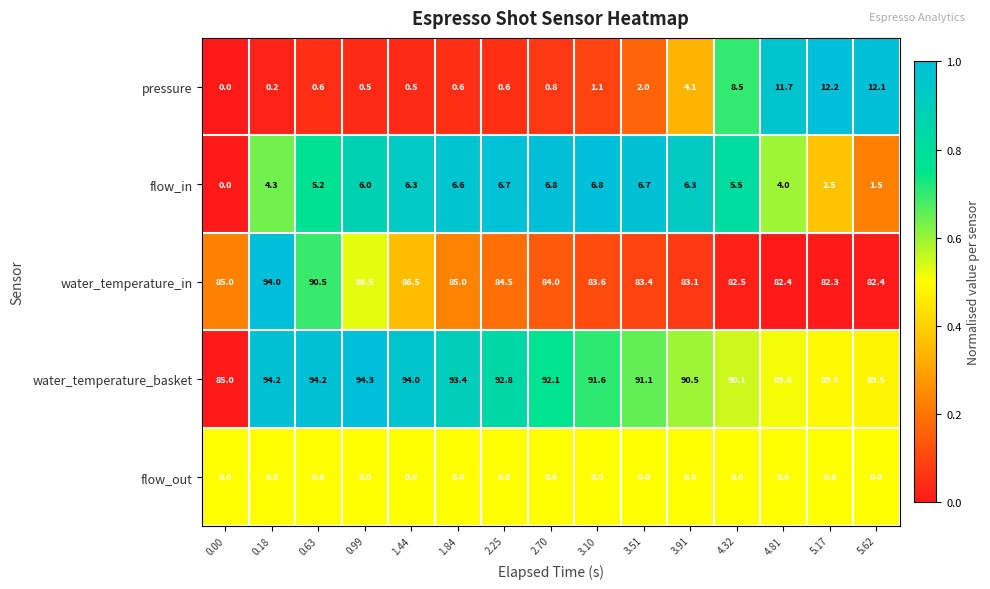

Which series has the largest range (max minus min)?

pressure